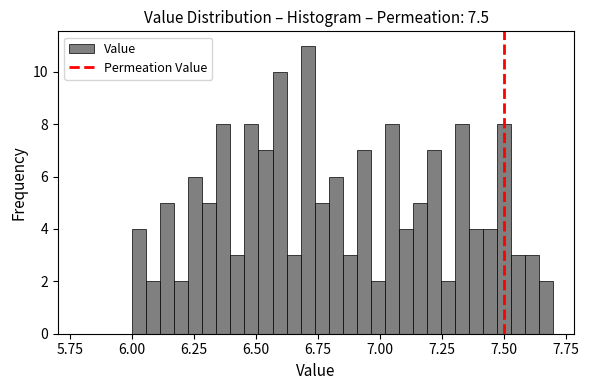

Around what value on the x-axis is the tallest bar? Give the approximate position of its centre, as read against the axis.

6.70